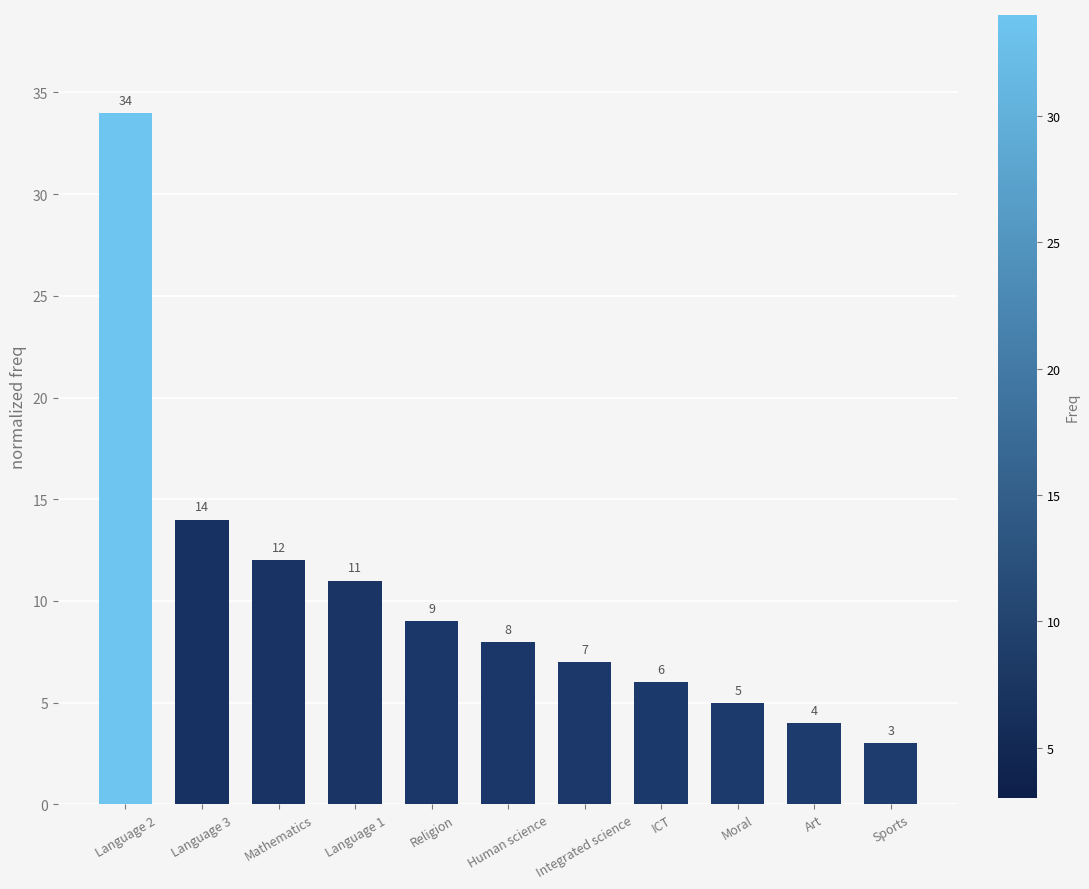

At which label does the data first exceed 8?

Language 2